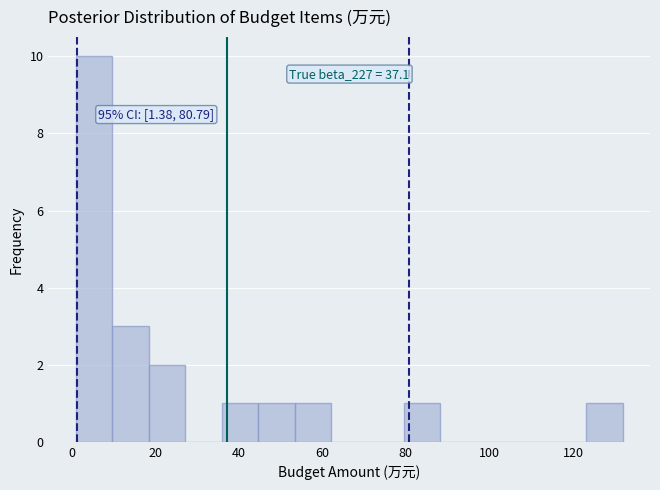

Which range on the x-axis has the tallest bar?

2 to 10